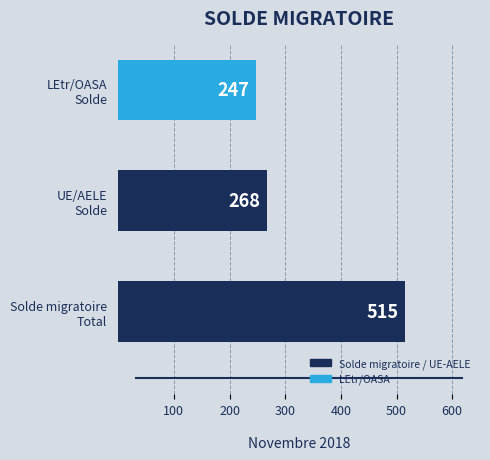

How many bars are there in total?

3